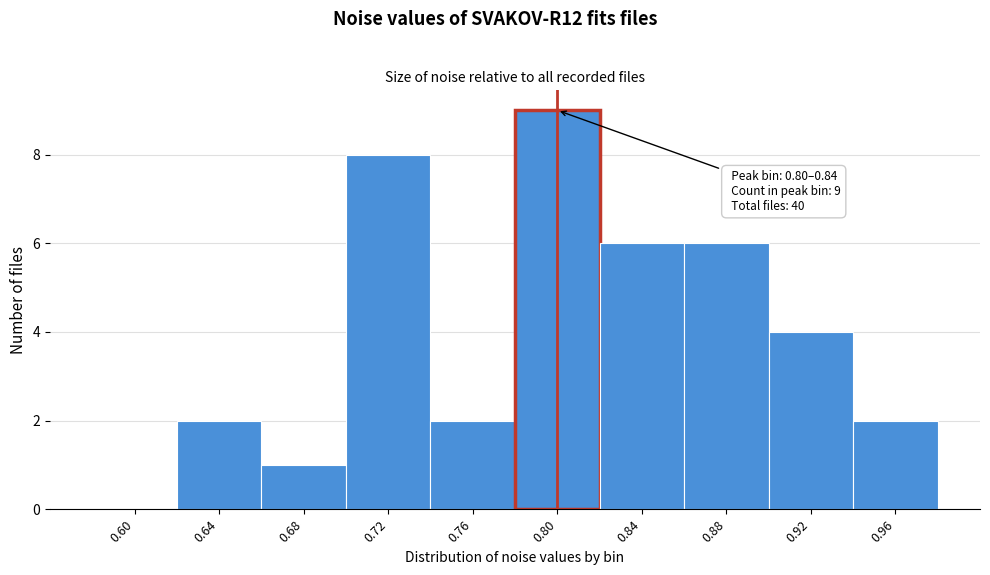

Reading right to left, list all the values displayed in this chart.

0.96=2	0.92=4	0.88=6	0.84=6	0.80=9	0.76=2	0.72=8	0.68=1	0.64=2	0.60=0